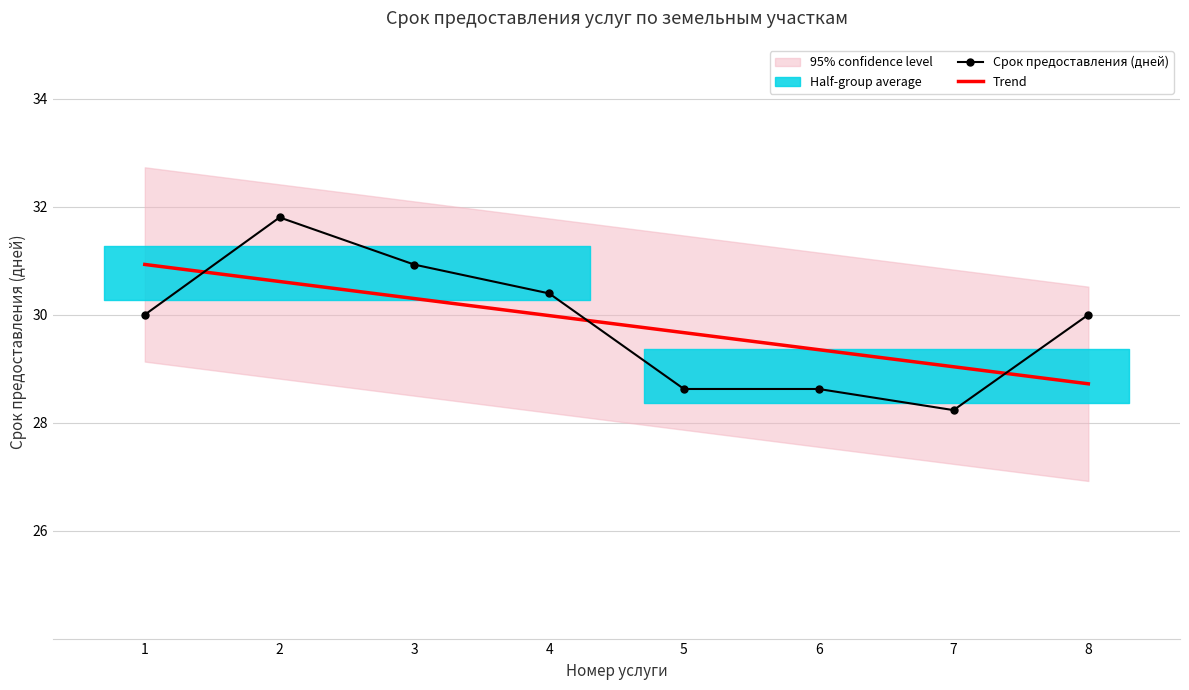

The Срок предоставления (дней) series shows 15.8 at 7. True or false?

False